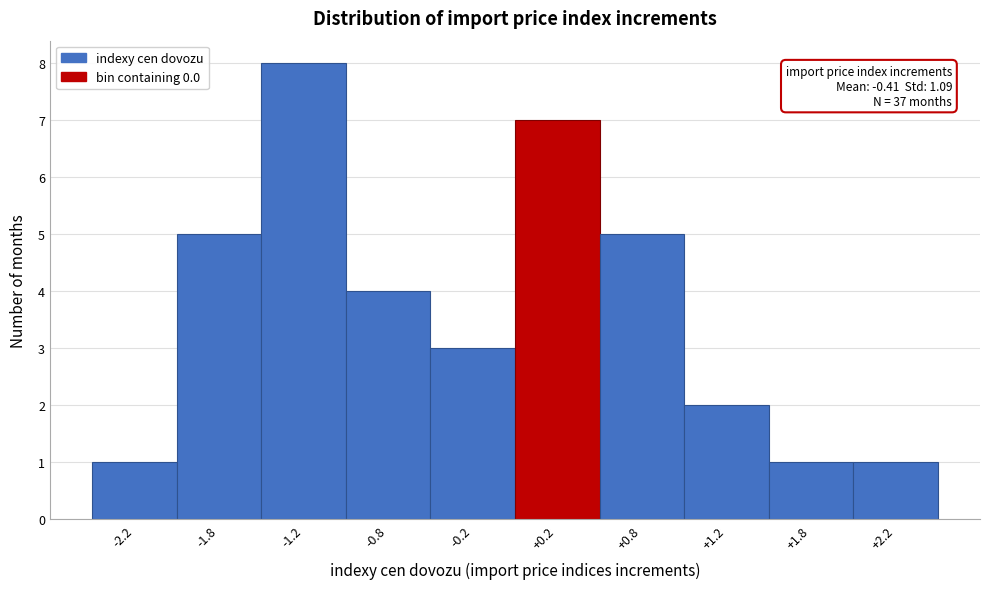

Which range on the x-axis has the tallest bar?

-1.5 to -1.0